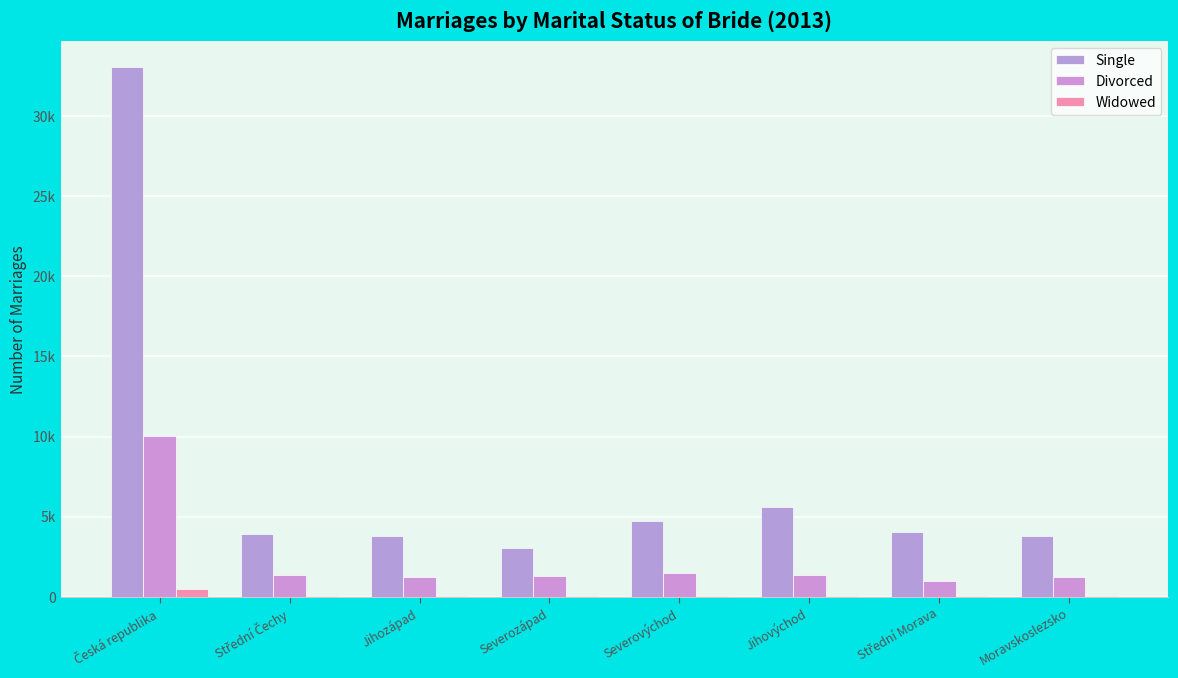

What is the average value of the Widowed series?

110